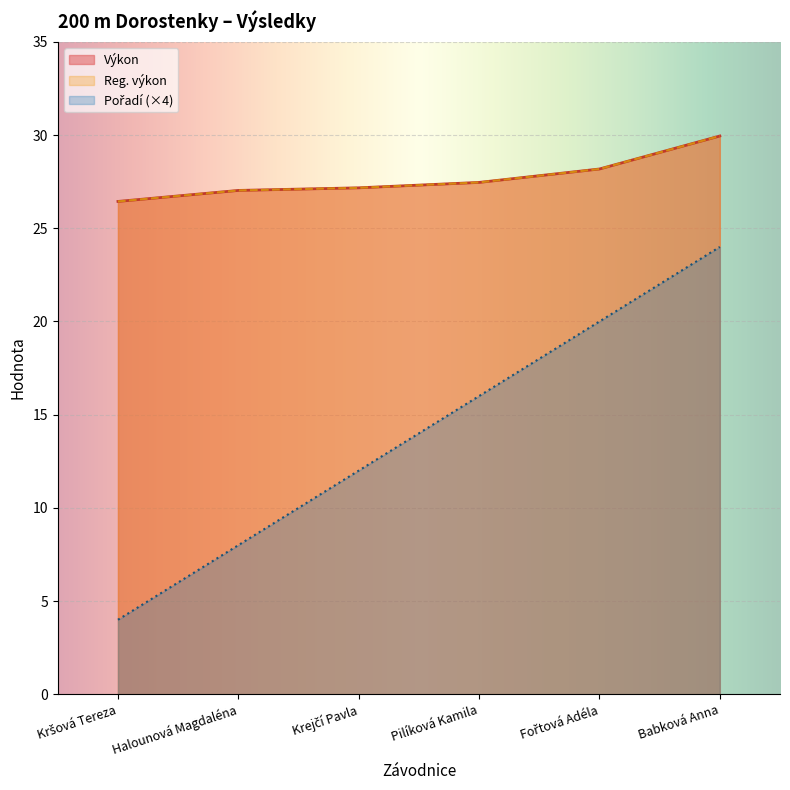

What is the difference between the second highest and minimum values in the Reg. výkon series?

1.7